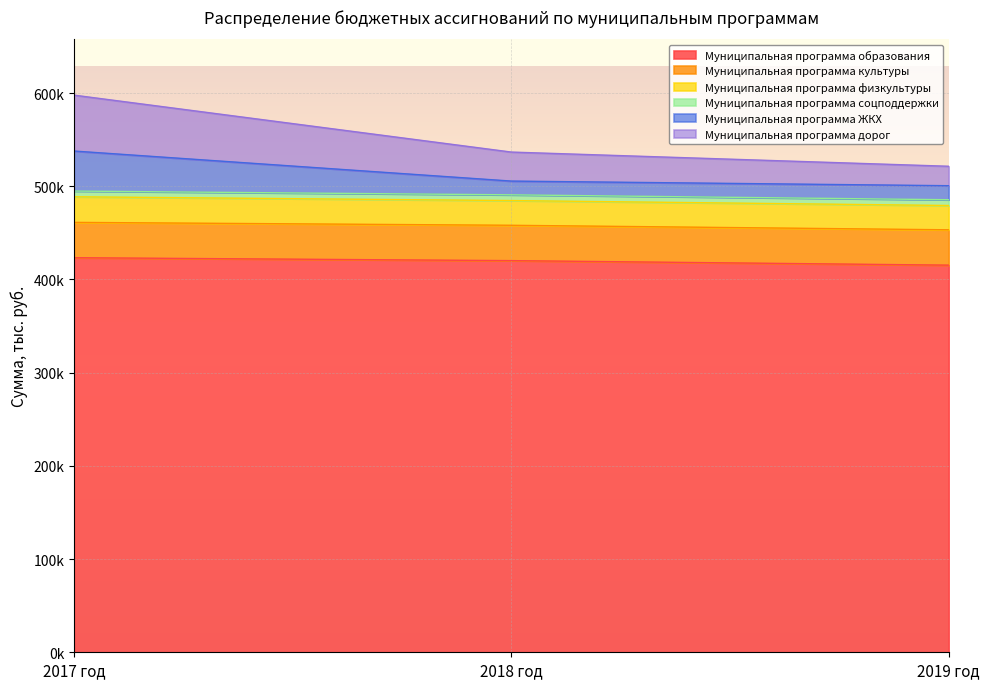

What is the difference between the second highest and minimum values in the Муниципальная программа соцподдержки series?

5258.0